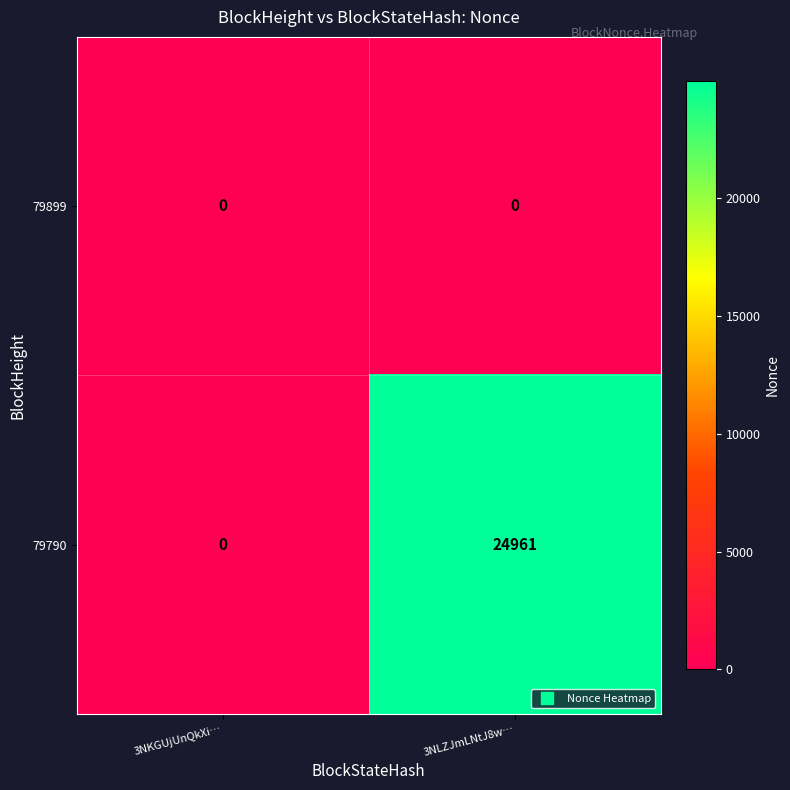

List the series in order of their overall mean, highest first.

79790, 79899